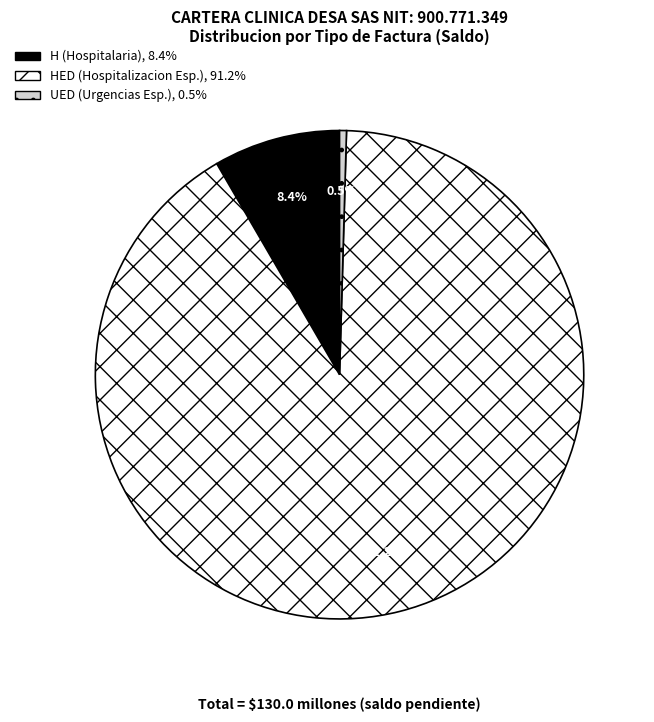

Is there a majority slice in this chart?

Yes